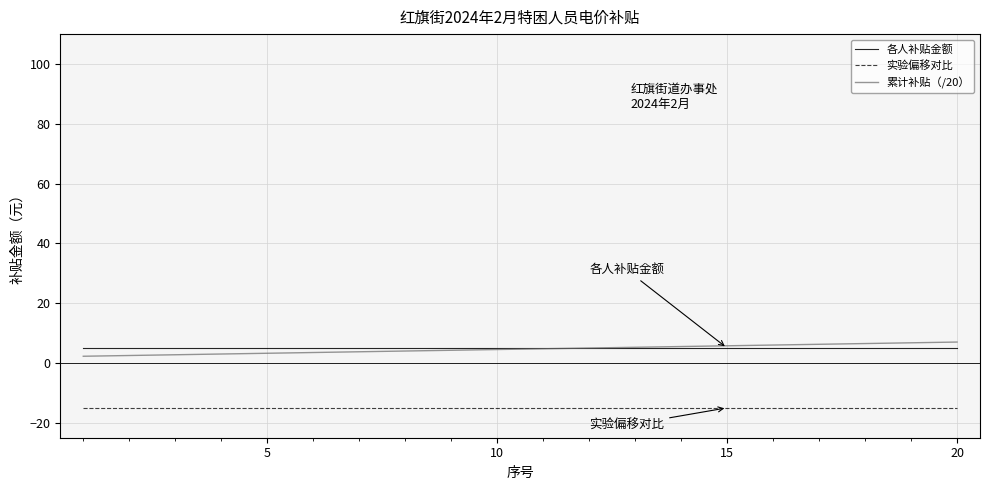

True or false: 实验偏移对比 and 累计补贴（/20） cross at least once.

False